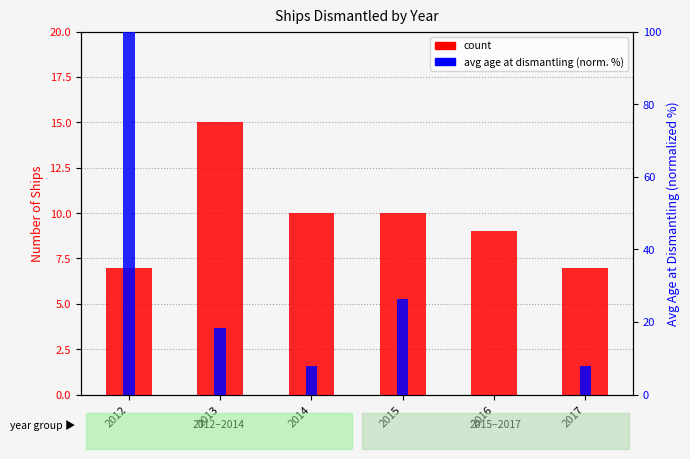

At 2015, list the series in order from largest to smallest.

avg age (normalized %), count